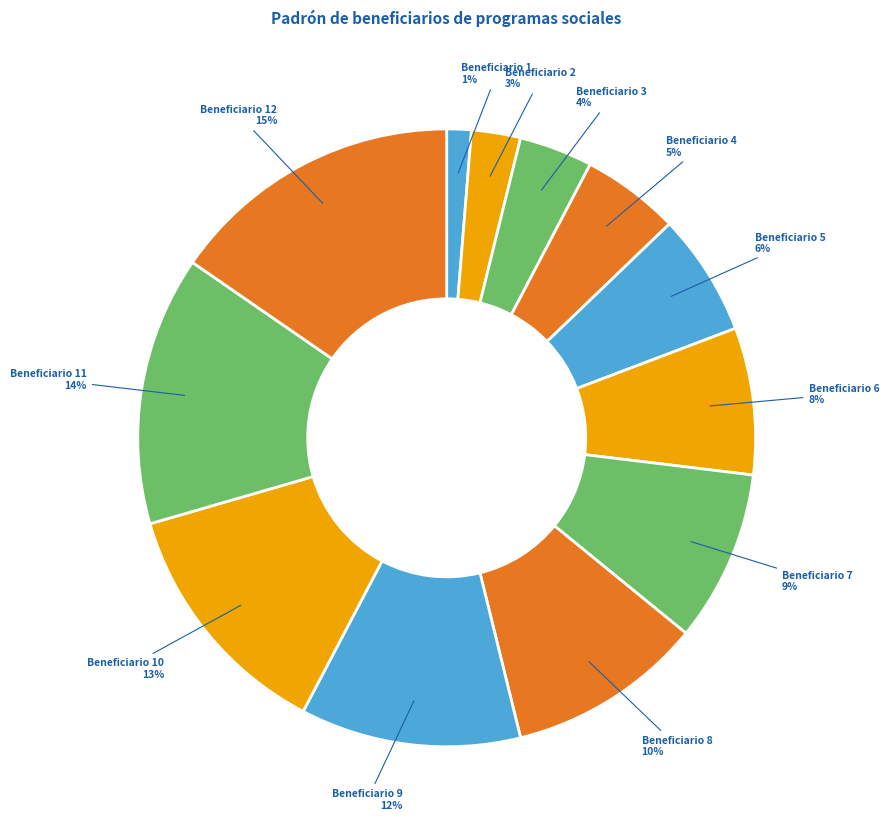

Combined, do Beneficiario 10 and Beneficiario 3 account for over 50%?

No